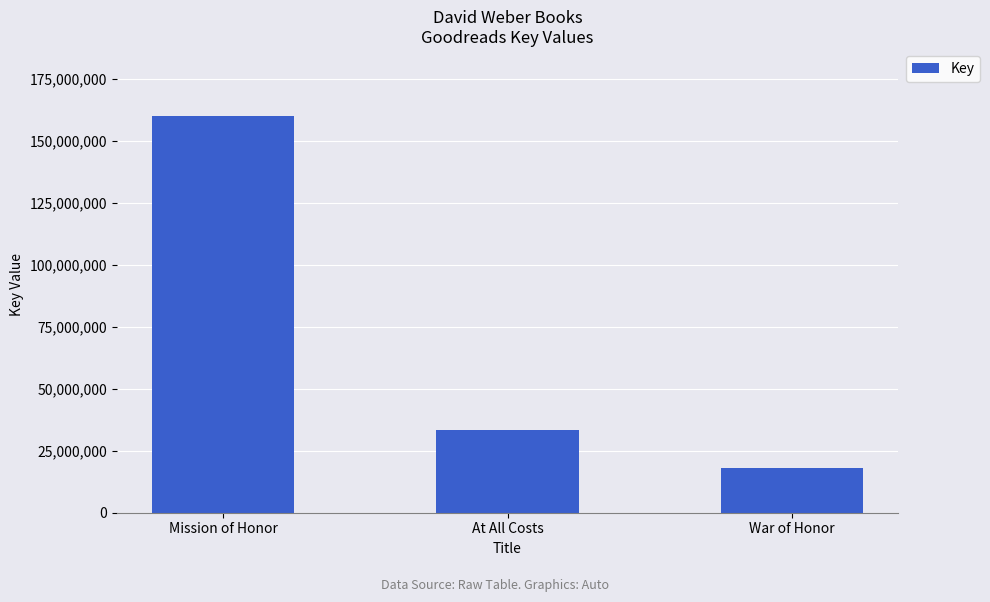

Which has a higher value, Mission of Honor or At All Costs?

Mission of Honor